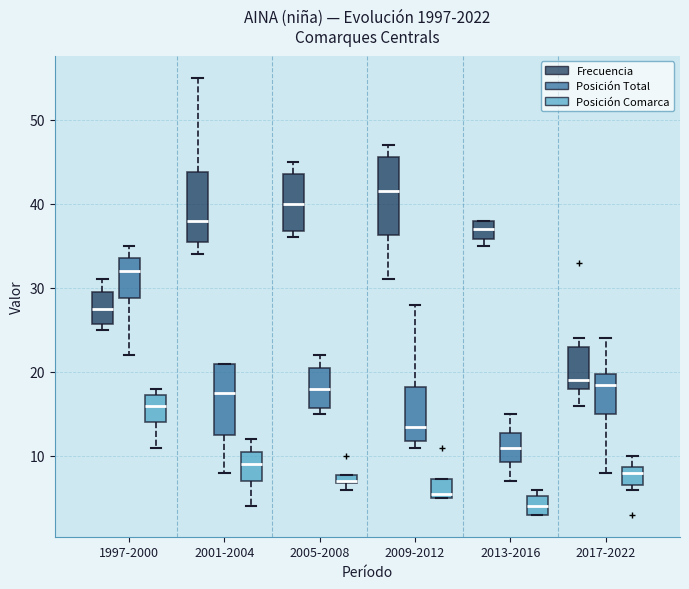

Which box has the highest median line?

2009-2012 (Frecuencia)